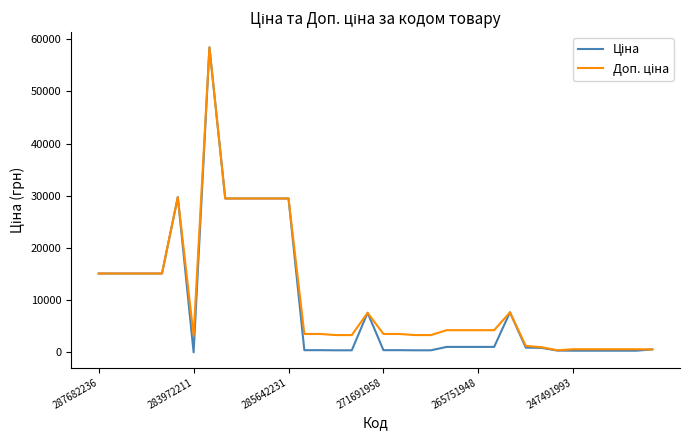

What is the maximum value shown in the chart?

58426.5